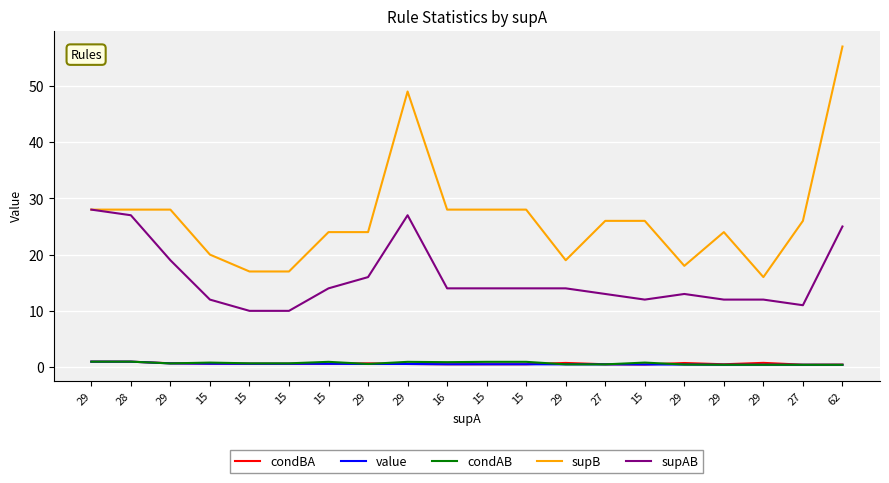

True or false: value and condBA intersect in this chart.

False